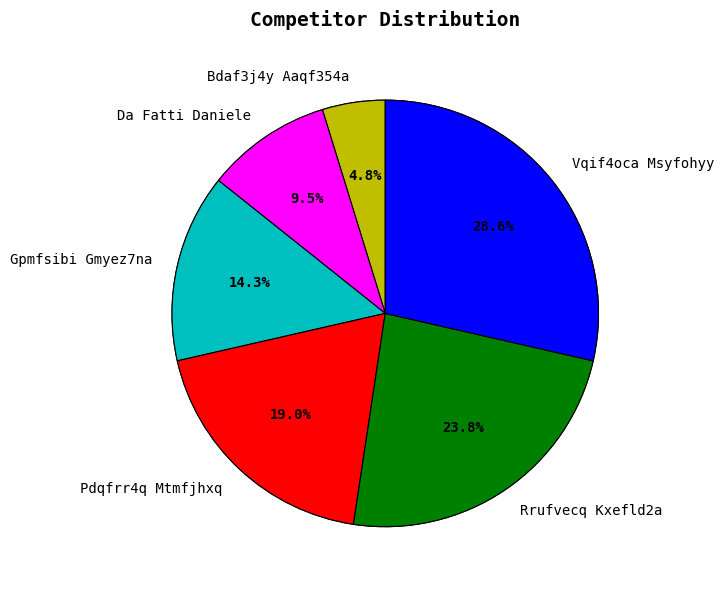

What is the change in value from Da Fatti Daniele to Rrufvecq Kxefld2a?

+3